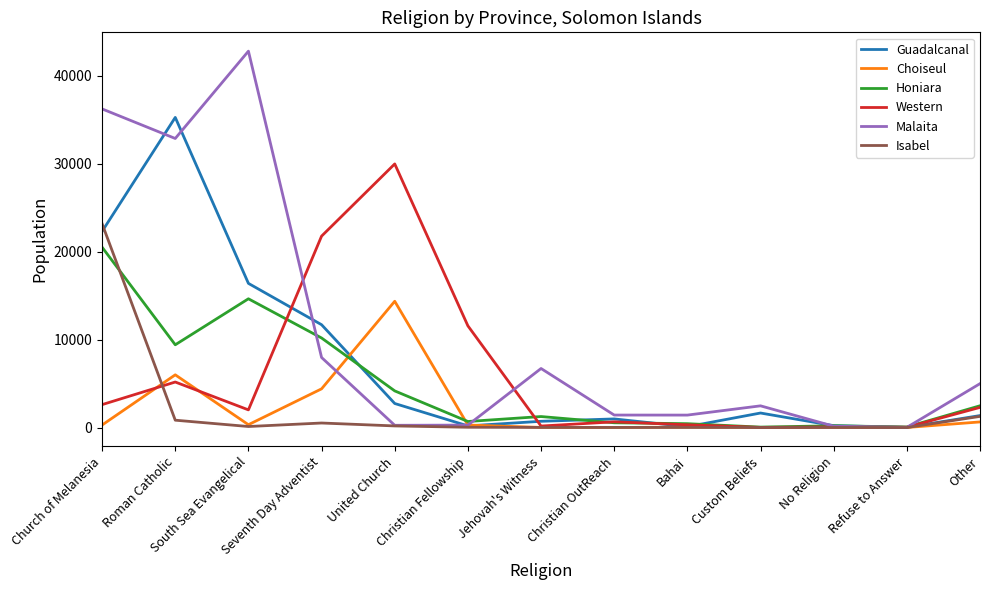

At which category is the sum across all series the highest?

Church of Melanesia